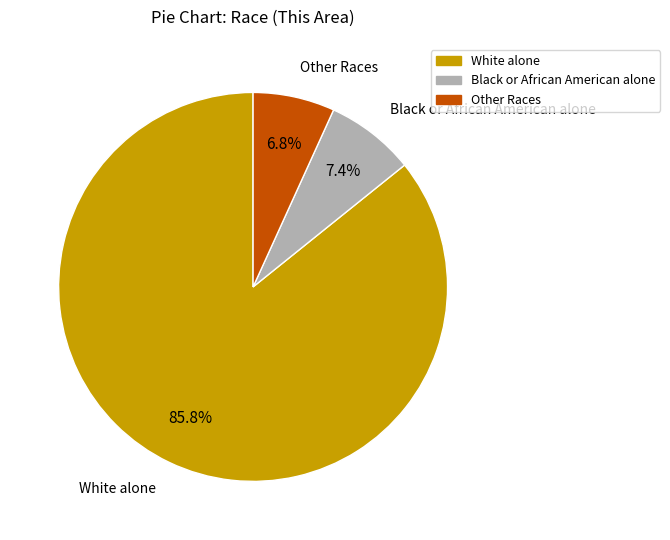

Which has a higher value, White alone or Other Races?

White alone